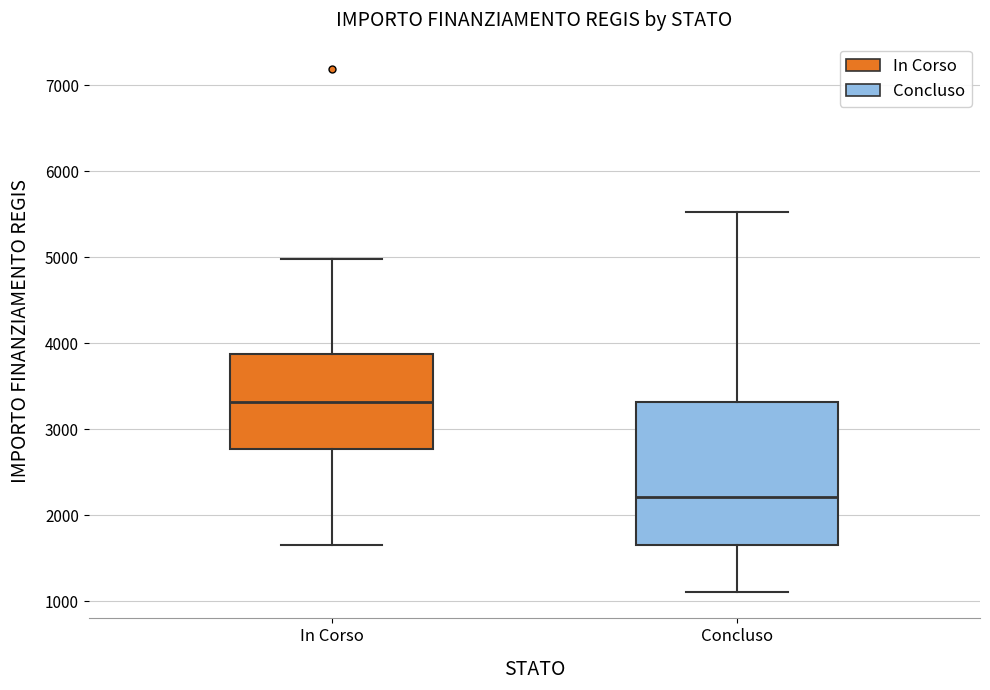

Reading left to right, read every box against the y-axis: the position of its median line, the range the box covers, and the ends of its whiskers. The values are not printed on the chart, so give them approximately, as read against the axis.

In Corso: median 3300, box 2800 to 3900, whiskers 1700 to 5000
Concluso: median 2200, box 1700 to 3300, whiskers 1100 to 5500